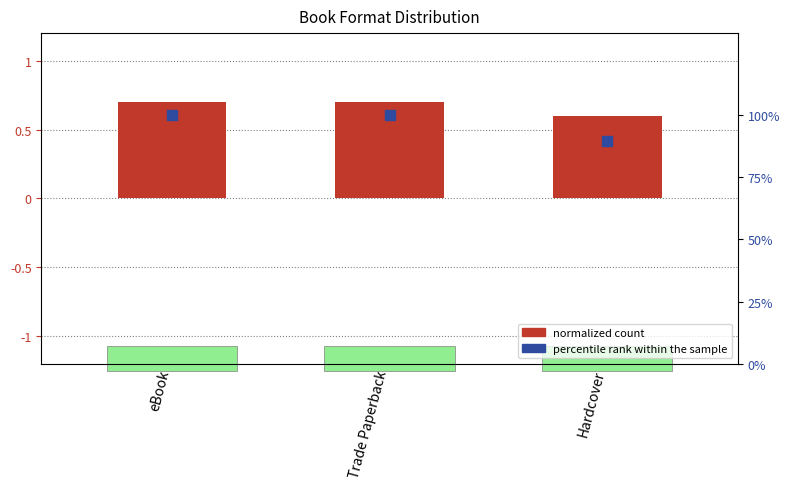

At which category is the sum across all series the highest?

eBook